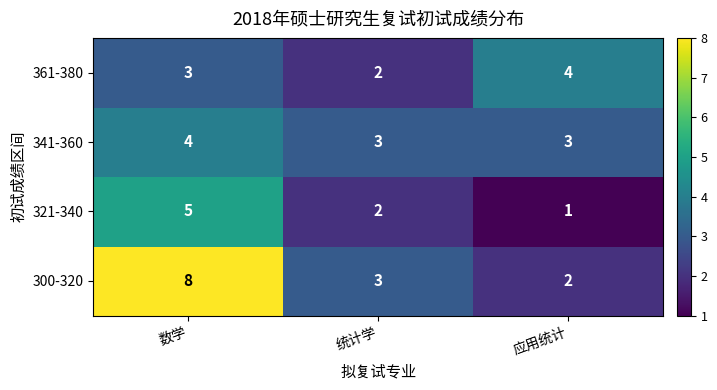

Reading left to right, extract all data points from this chart.

361-380: 数学=3	统计学=2	应用统计=4
341-360: 数学=4	统计学=3	应用统计=3
321-340: 数学=5	统计学=2	应用统计=1
300-320: 数学=8	统计学=3	应用统计=2